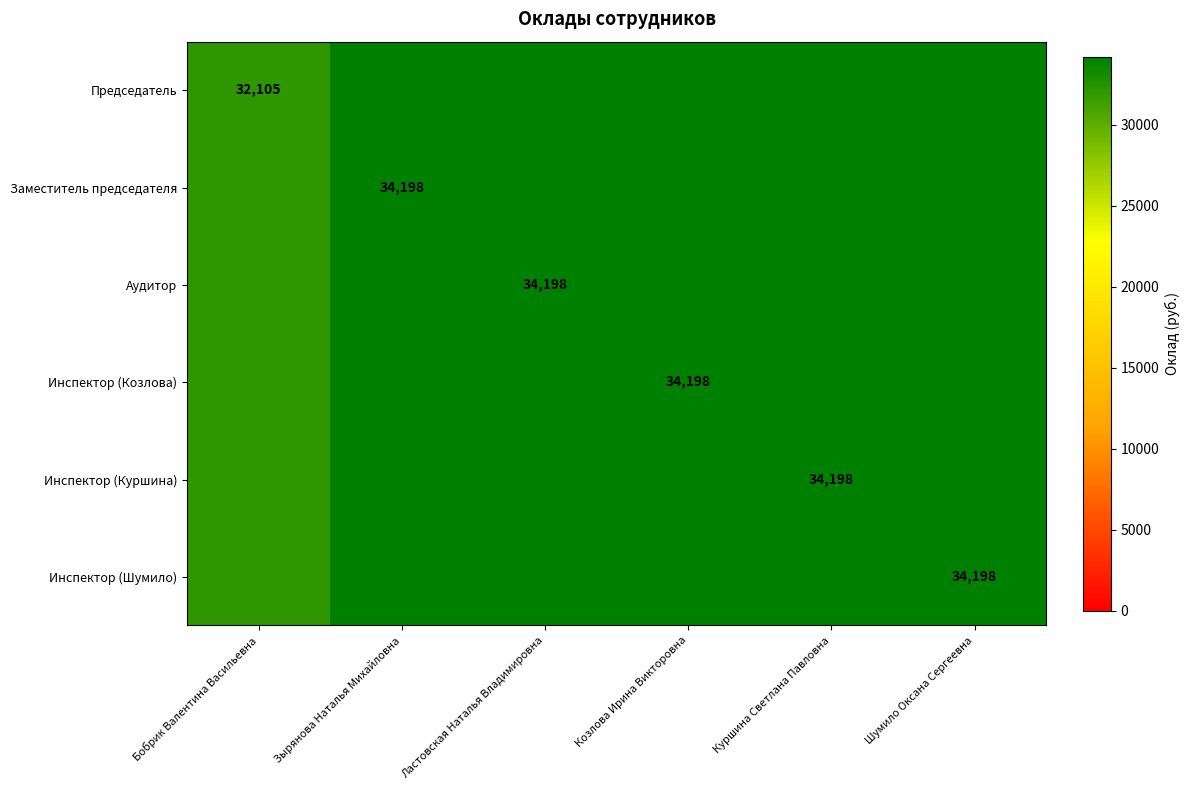

Rank the categories by Инспектор (Шумило) value from highest to lowest.

Зырянова Наталья Михайловна, Ластовская Наталья Владимировна, Козлова Ирина Викторовна, Куршина Светлана Павловна, Шумило Оксана Сергеевна, Бобрик Валентина Васильевна